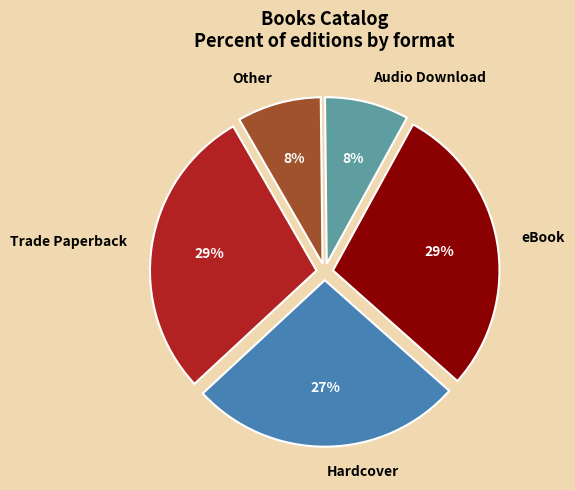

Do Hardcover and Other together represent more than half of the pie?

No